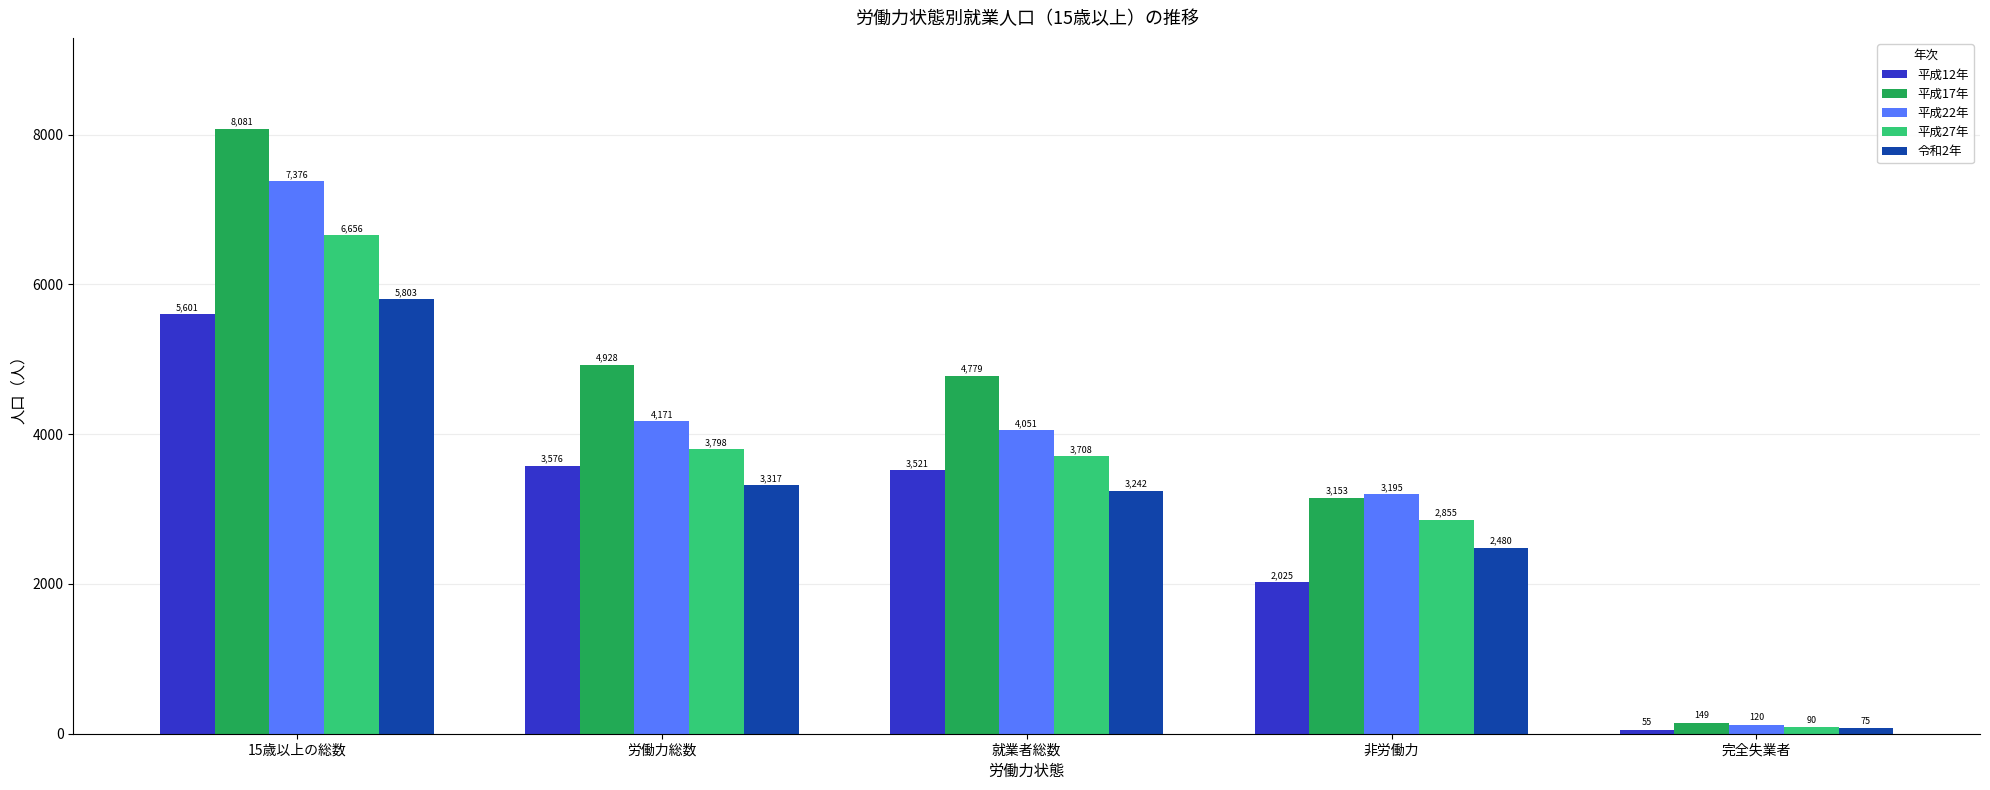

What is the minimum value shown in the chart?

55